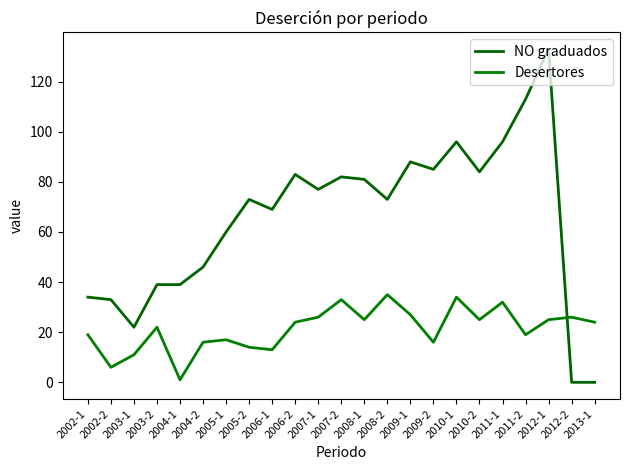

How many times do Desertores and NO graduados cross each other?

1